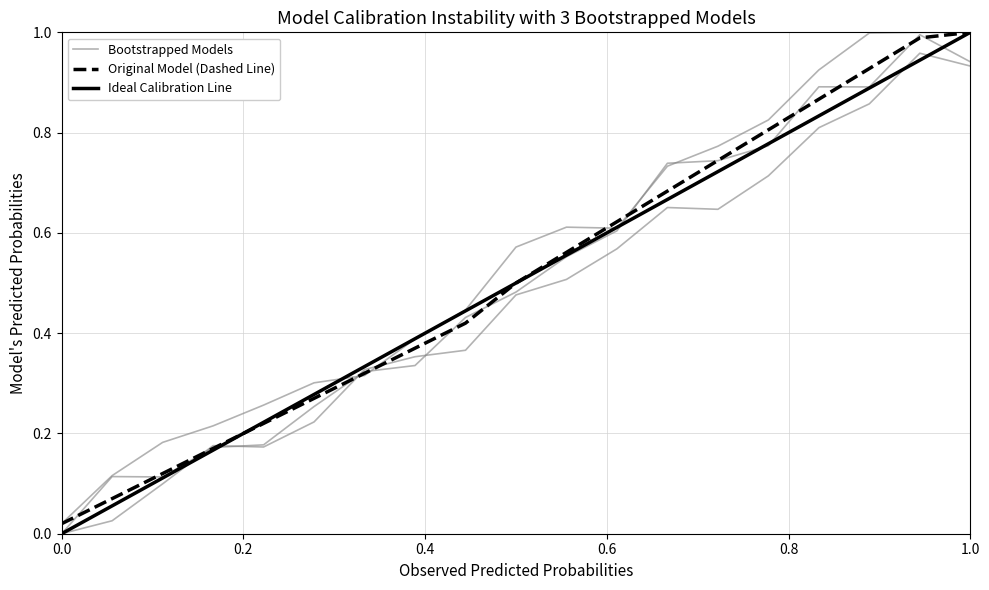

How many categories are shown in the chart?

19